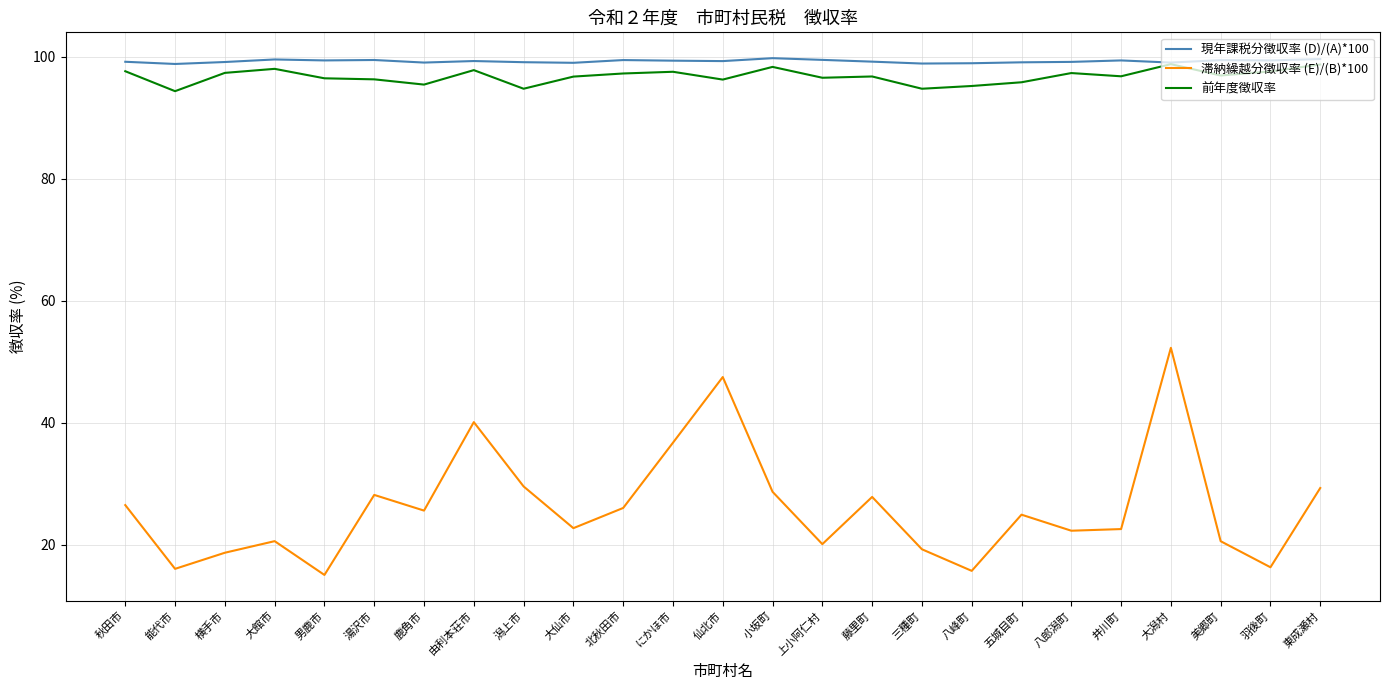

What is the total value across all series at 羽後町?

213.2